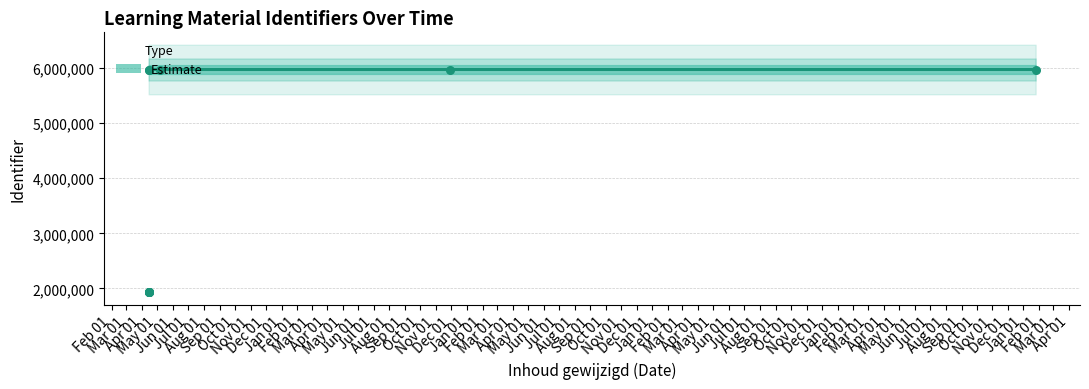

Which series reaches the minimum Y coordinate?

Identifier